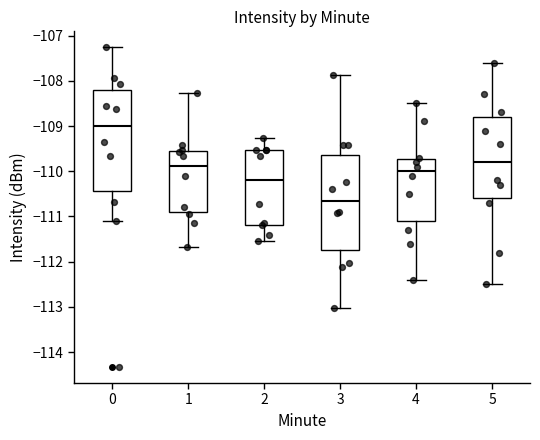

Reading left to right, transcribe this box plot: for each box, give where its median line is, the range the box spans, and where its two whiskers end, as read against the y-axis. The values are not printed on the chart, so give them approximately, as read against the axis.

0: median -109.0, box -110.4 to -108.2, whiskers -111.1 to -107.3
1: median -109.9, box -110.9 to -109.5, whiskers -111.7 to -108.3
2: median -110.2, box -111.2 to -109.5, whiskers -111.5 to -109.3
3: median -110.7, box -111.7 to -109.6, whiskers -113.0 to -107.9
4: median -110.0, box -111.1 to -109.7, whiskers -112.4 to -108.5
5: median -109.8, box -110.6 to -108.8, whiskers -112.5 to -107.6